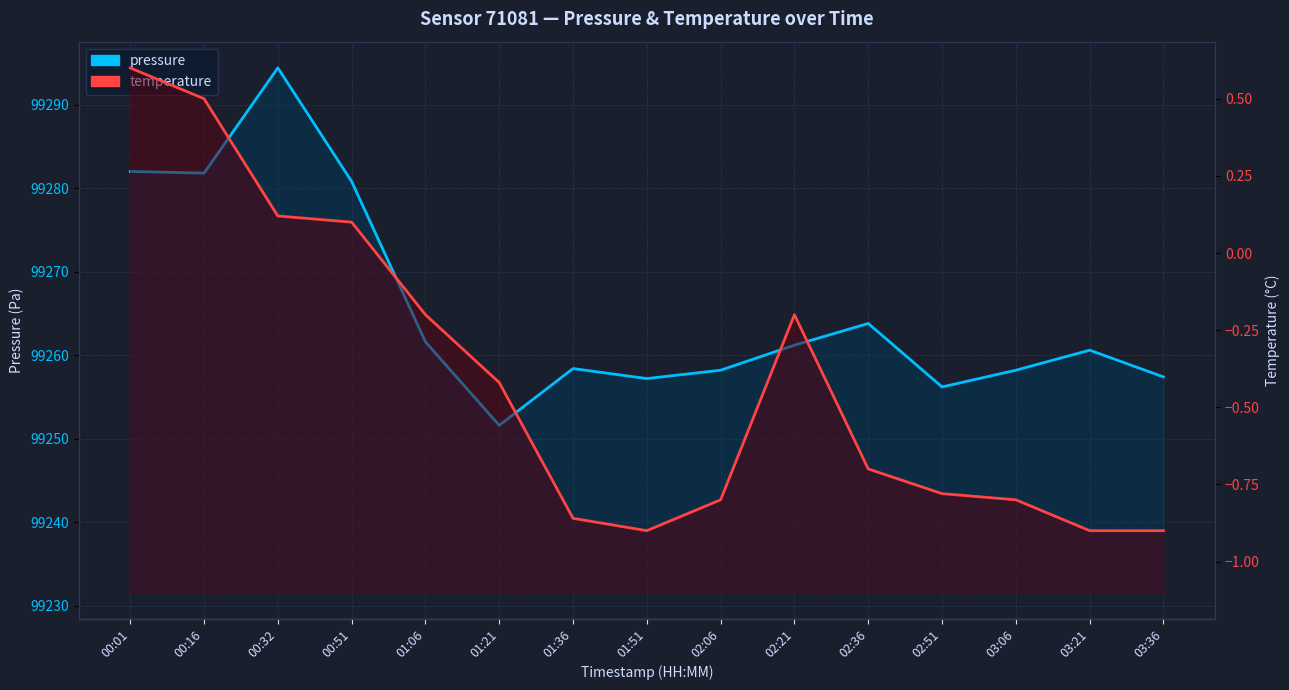

What are all the series names shown in the legend?

pressure, temperature